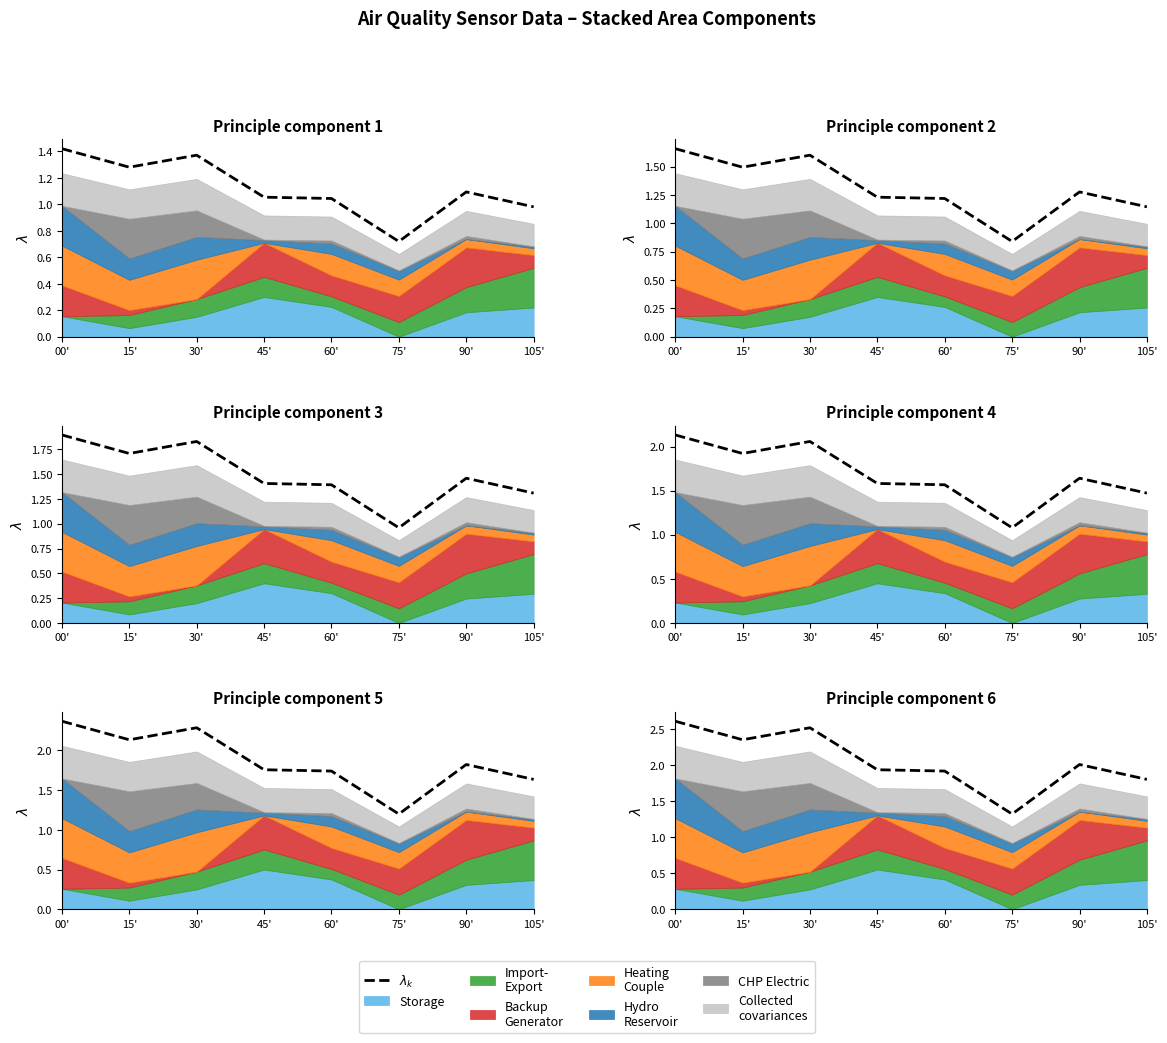

What is the sum of the values at 105' and 00'?

4.4